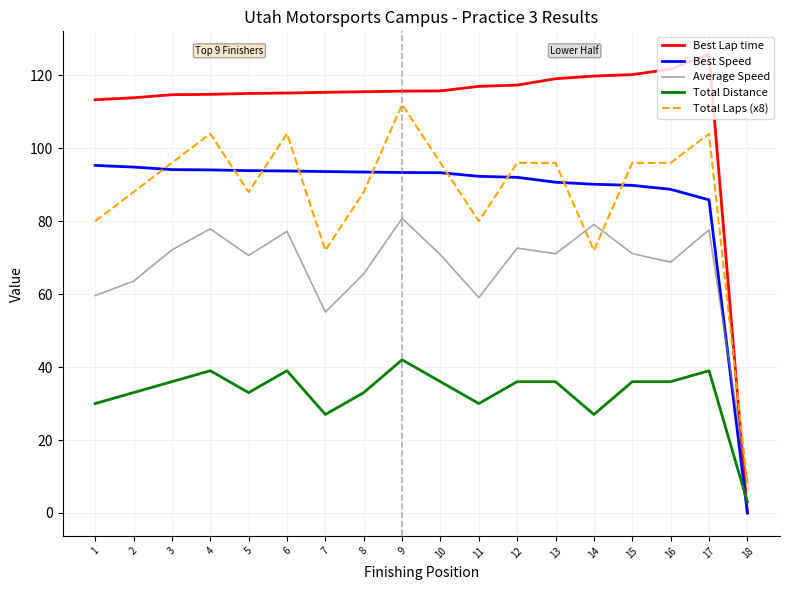

What is the total value across all series at 18?

19.7